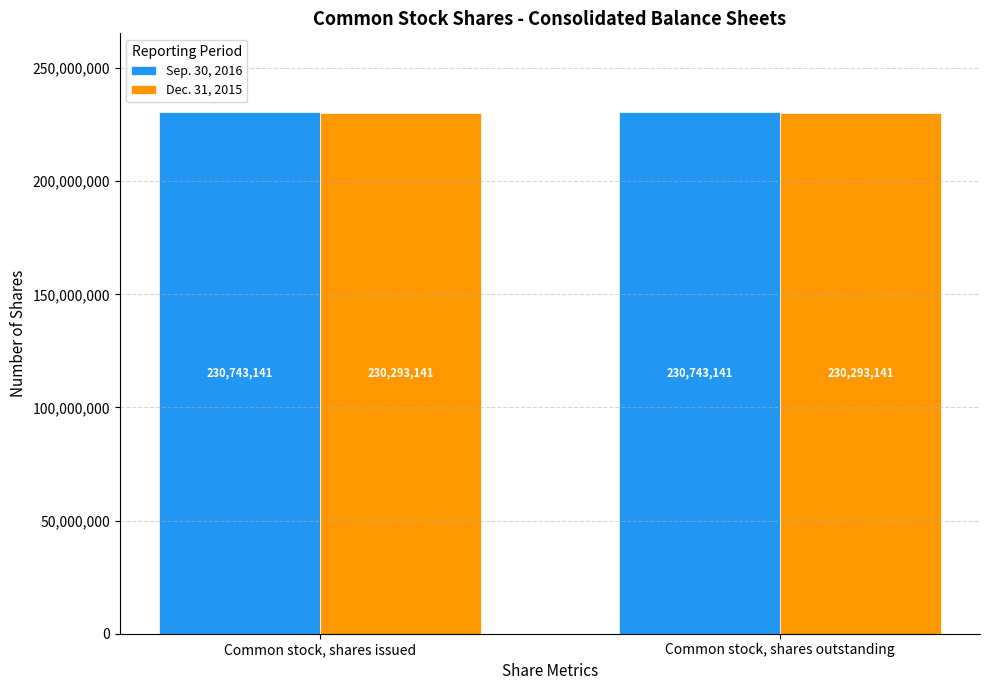

Which series has the largest total across all categories?

Sep. 30, 2016